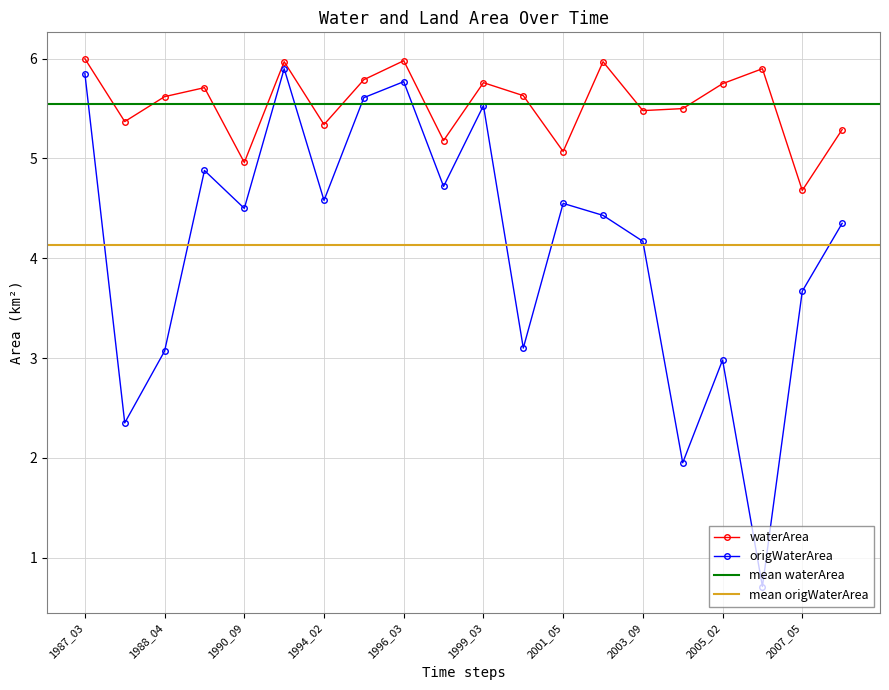

Rank the categories by origWaterArea value from highest to lowest.

1991_02, 1987_03, 1996_03, 1994_03, 1999_03, 1989_02, 1999_02, 1994_02, 2001_05, 1990_09, 2003_02, 2007_10, 2003_09, 2007_05, 1999_04, 1988_04, 2005_02, 1988_02, 2004_11, 2005_03